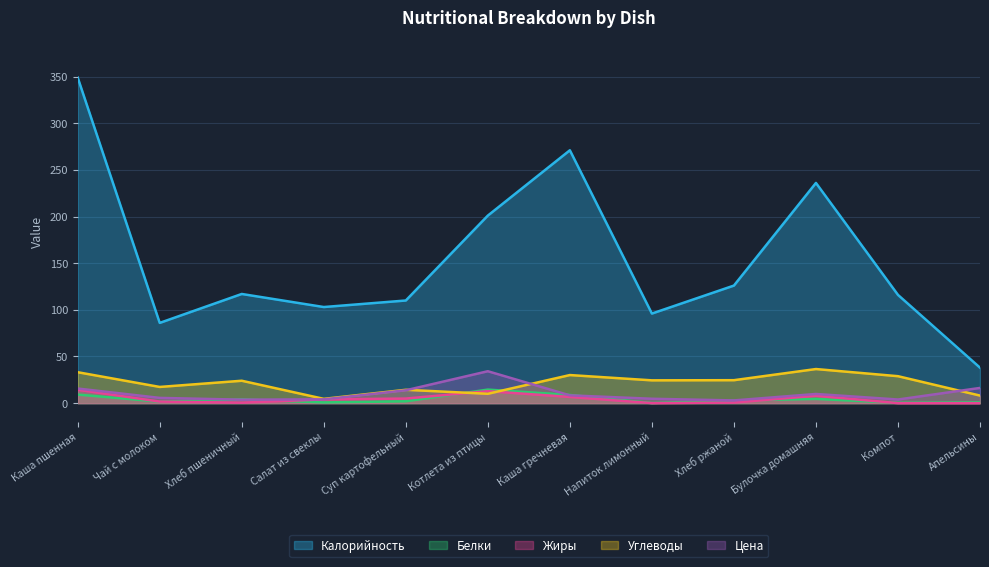

What is the label of the 5th point from the right?

Напиток лимонный